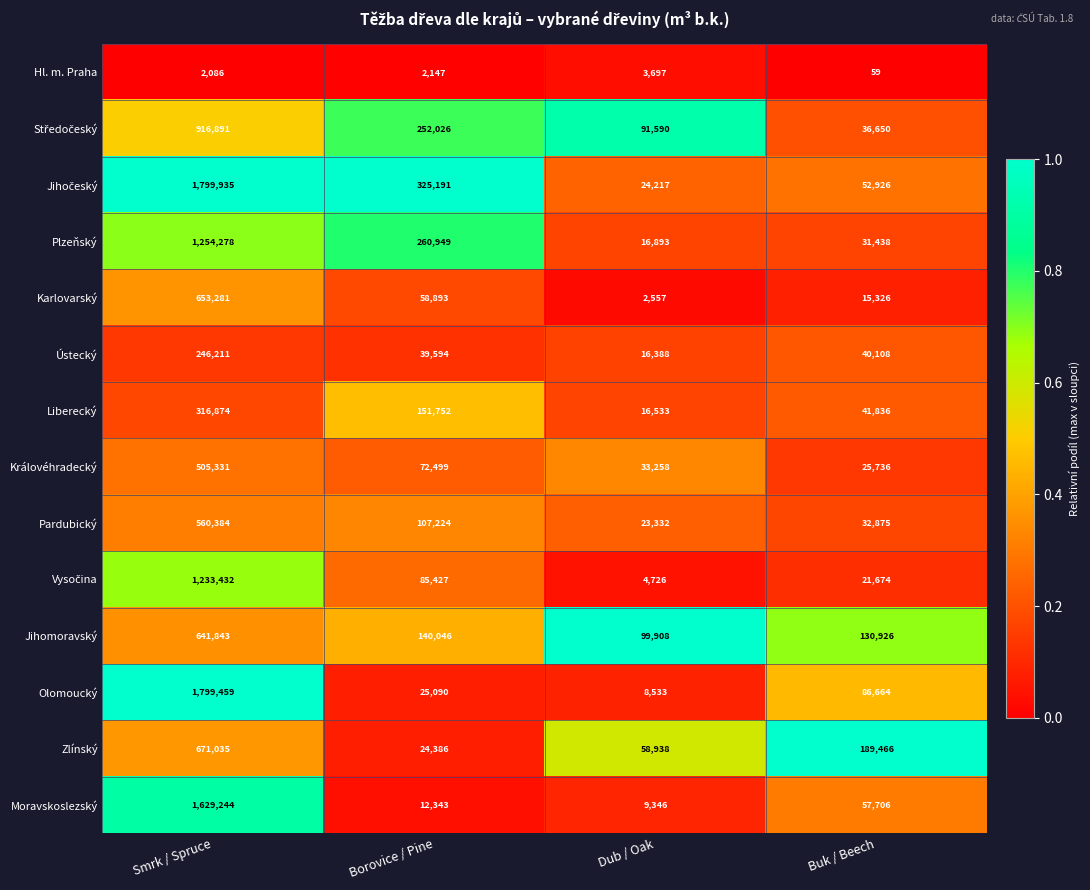

Which series has the largest range (max minus min)?

Olomoucký